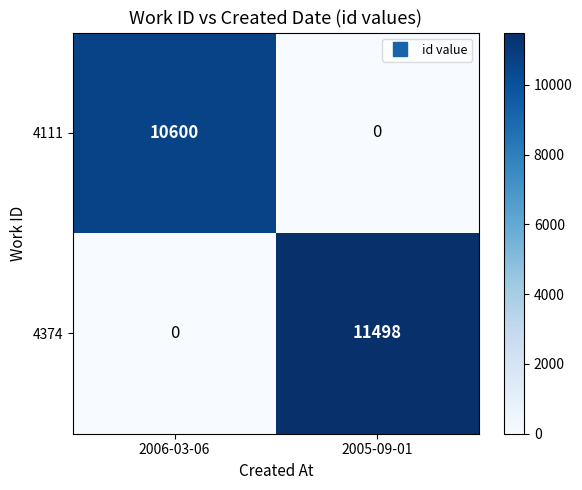

What is the difference between the 4111 values at 2005-09-01 and 2006-03-06?

10600